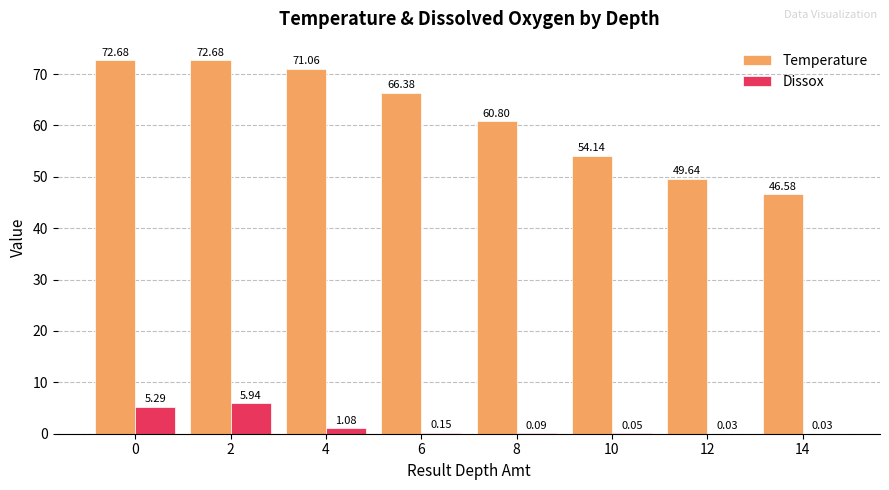

Are the bars horizontal?

No